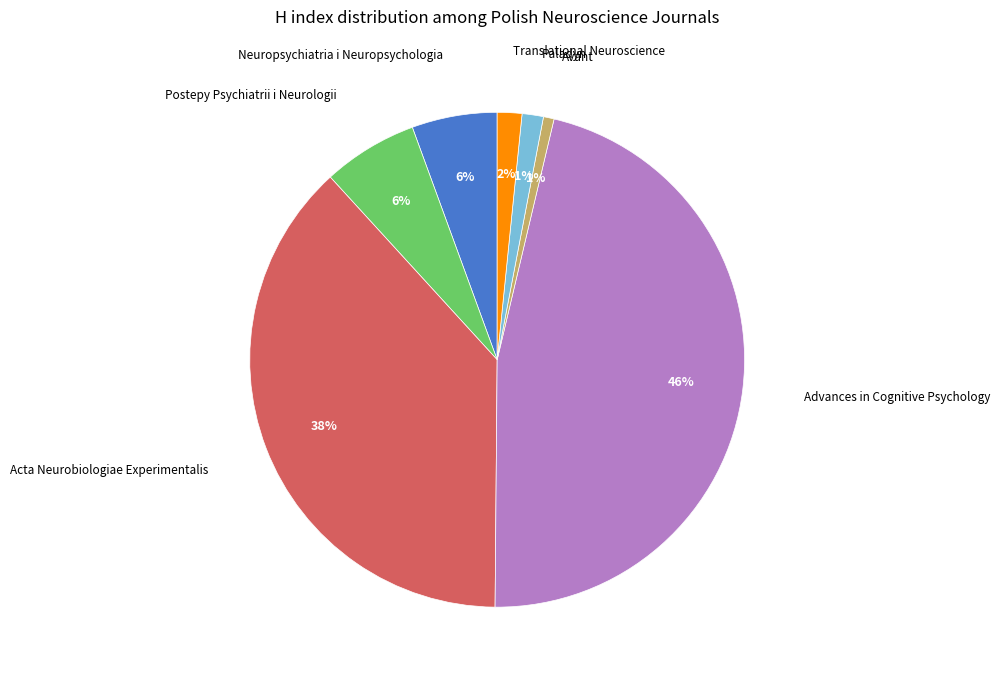

To the nearest percent, what is the combined percentage of Advances in Cognitive Psychology and Neuropsychiatria i Neuropsychologia?

52%